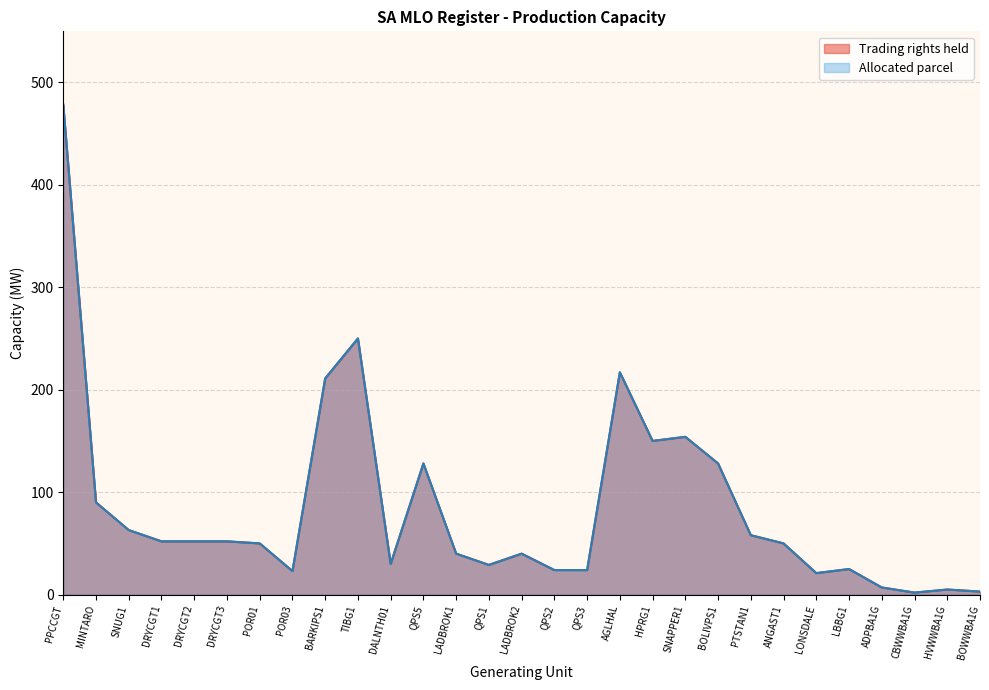

What is the value of the Trading rights held point at the 20th from the left?

154